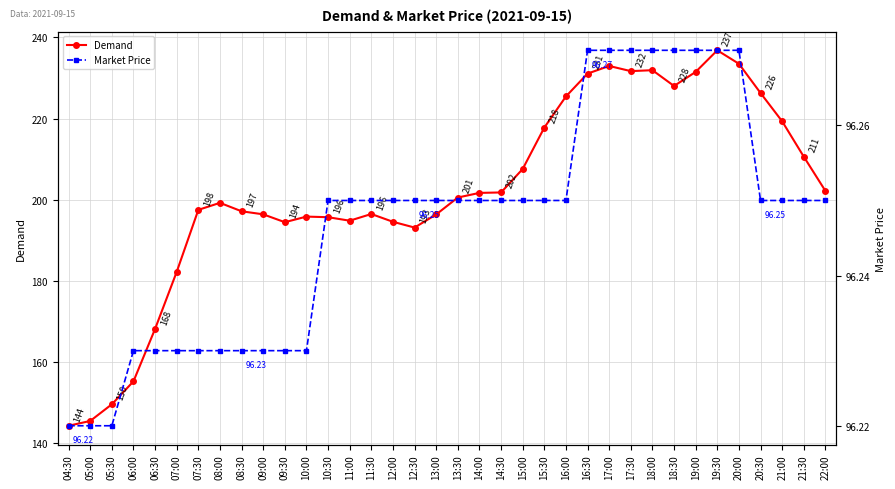

True or false: Market Price and Demand intersect in this chart.

False